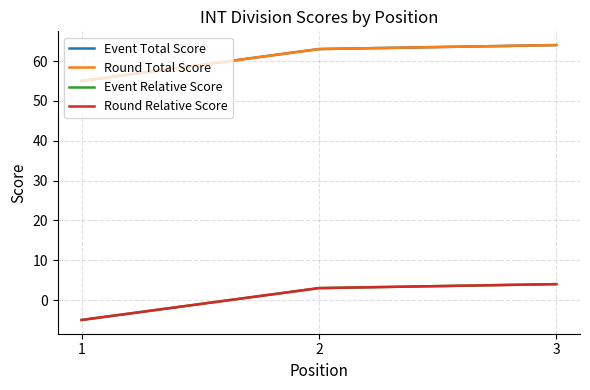

Which series has the widest spread of values?

Event Total Score